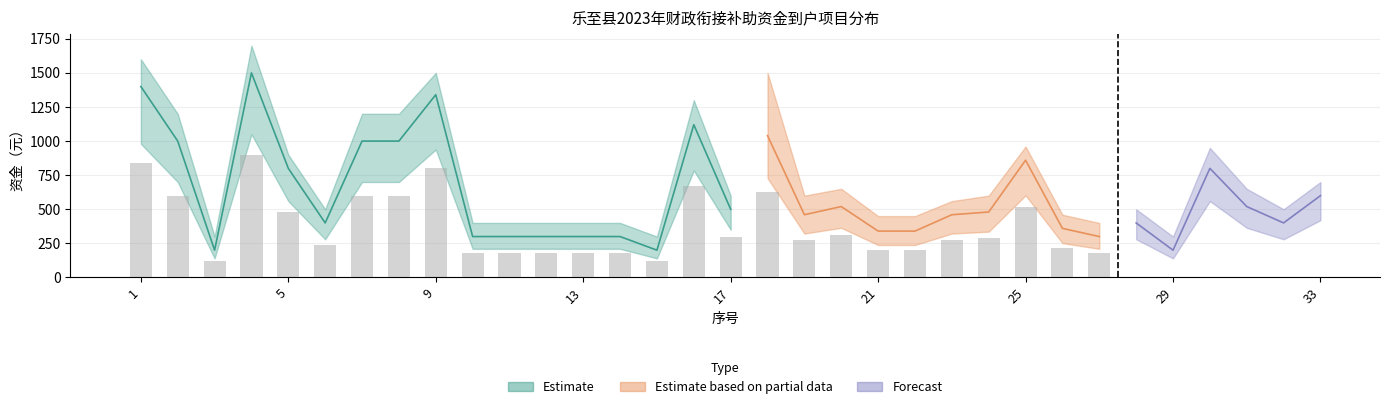

Does the chart contain stacked bars?

No